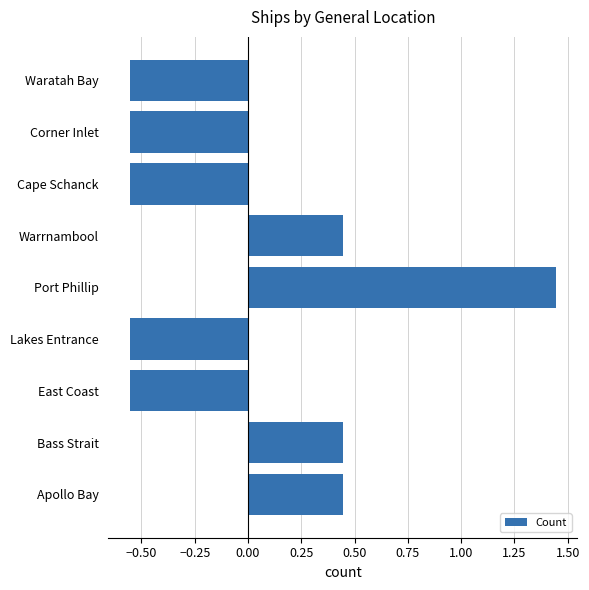

Does the chart contain any negative values?

Yes